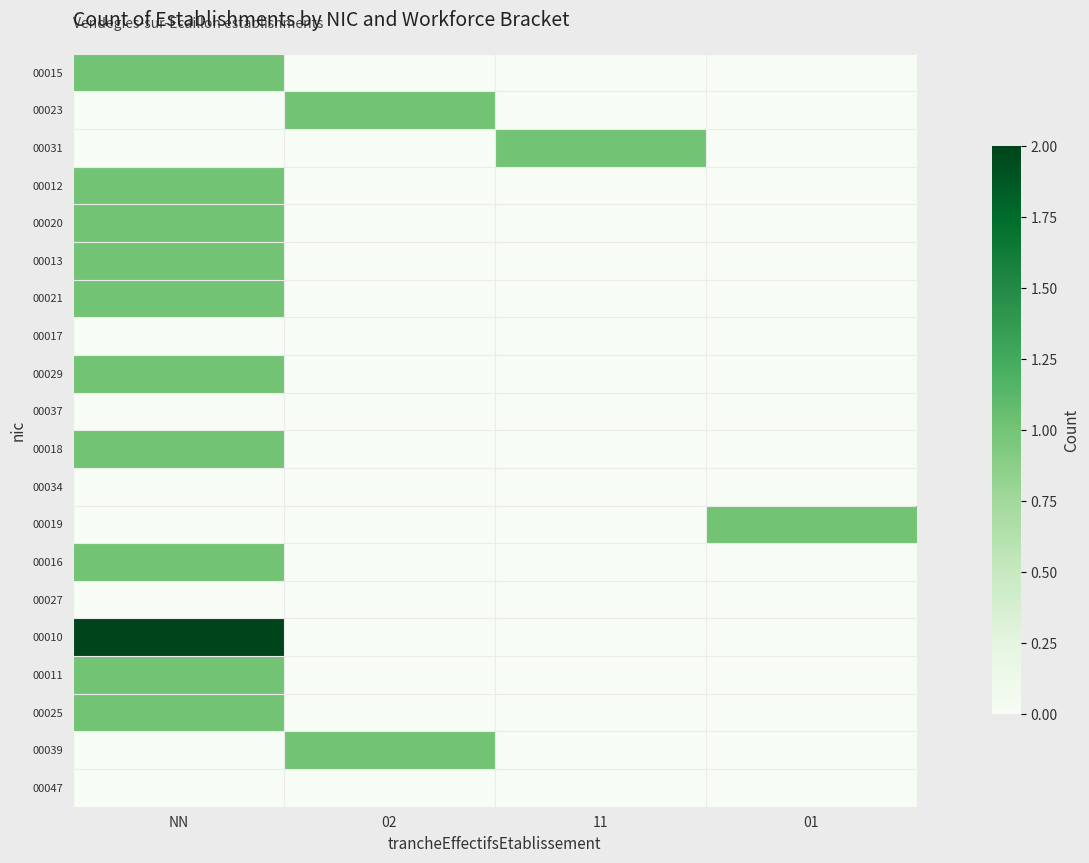

What is the maximum value shown in the chart?

2